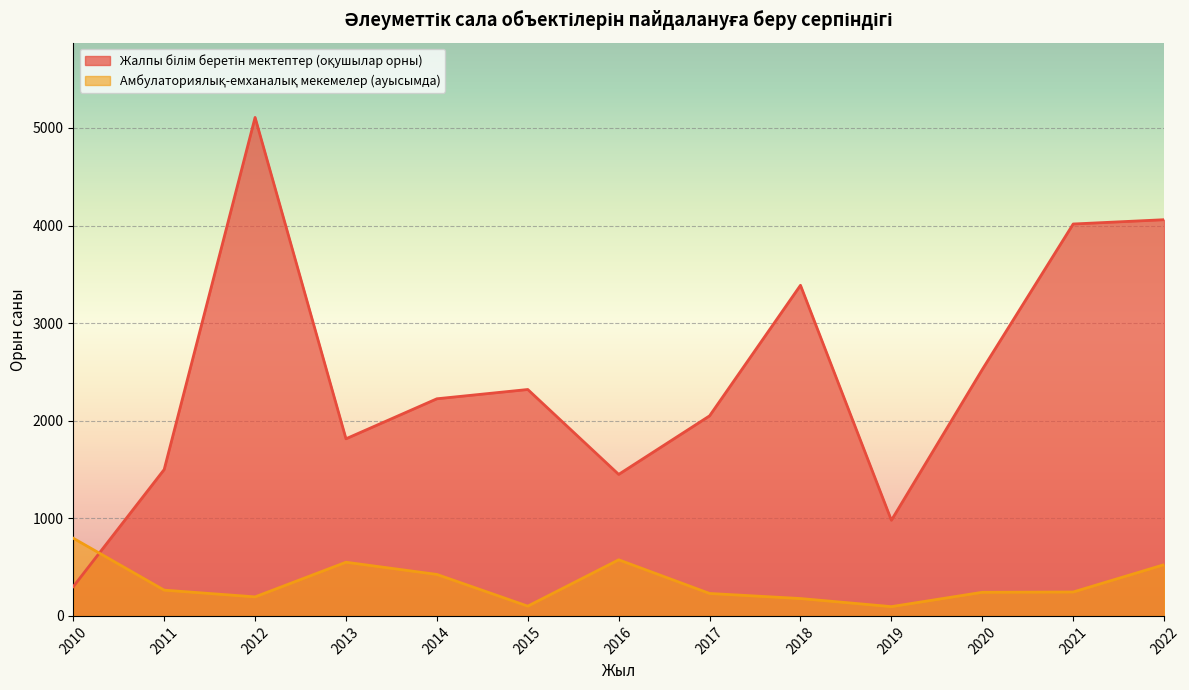

How many interior local valleys does the Амбулаториялық-емханалық мекемелер (ауысымда) series have?

3